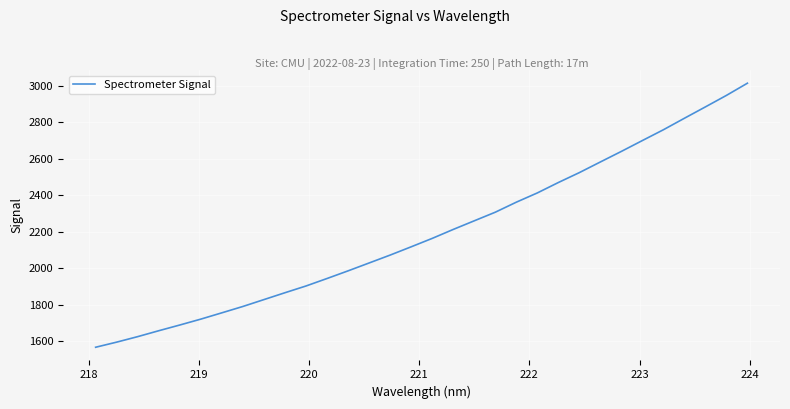

What is the smallest value displayed?

1565.8